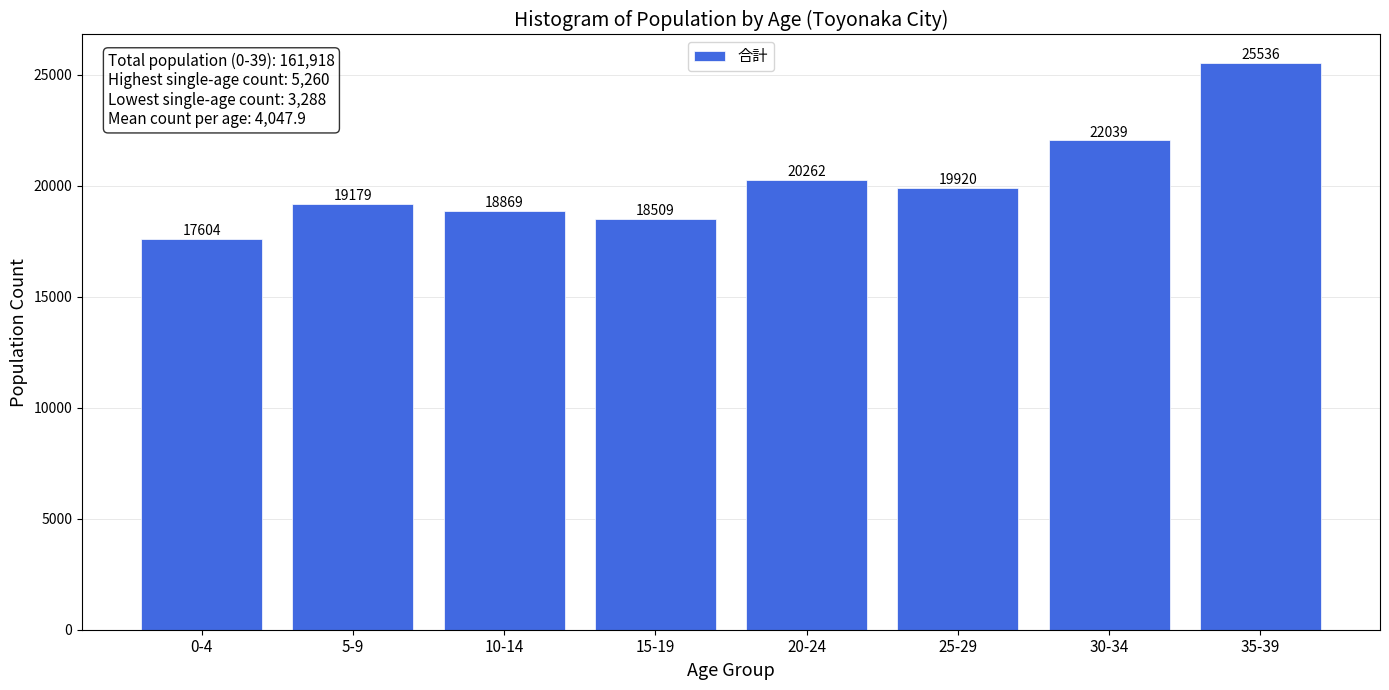

Reading left to right, what are all the values shown in this chart?

0-4=17604	5-9=19179	10-14=18869	15-19=18509	20-24=20262	25-29=19920	30-34=22039	35-39=25536